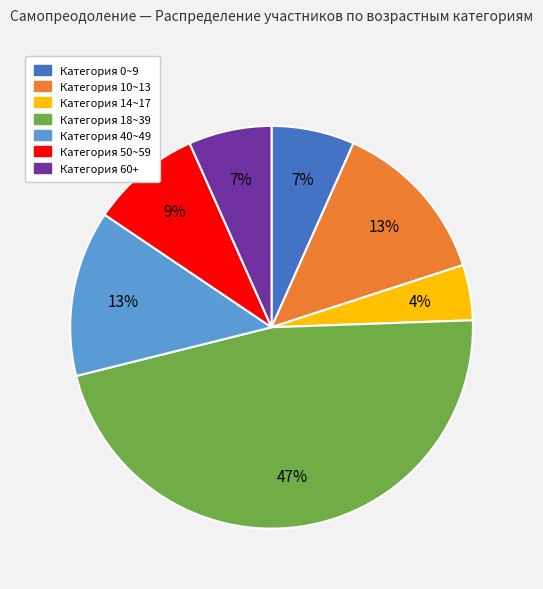

To the nearest percent, what is the average slice percentage?

14%